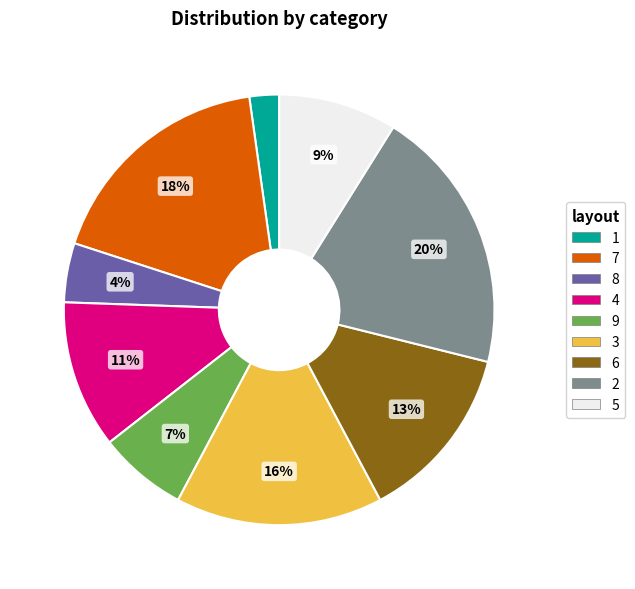

To the nearest percent, what portion does 1 represent?

2%